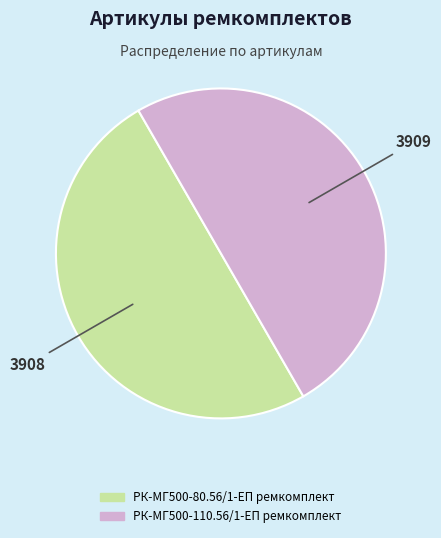

Do 3908 and 3909 together represent more than half of the pie?

Yes